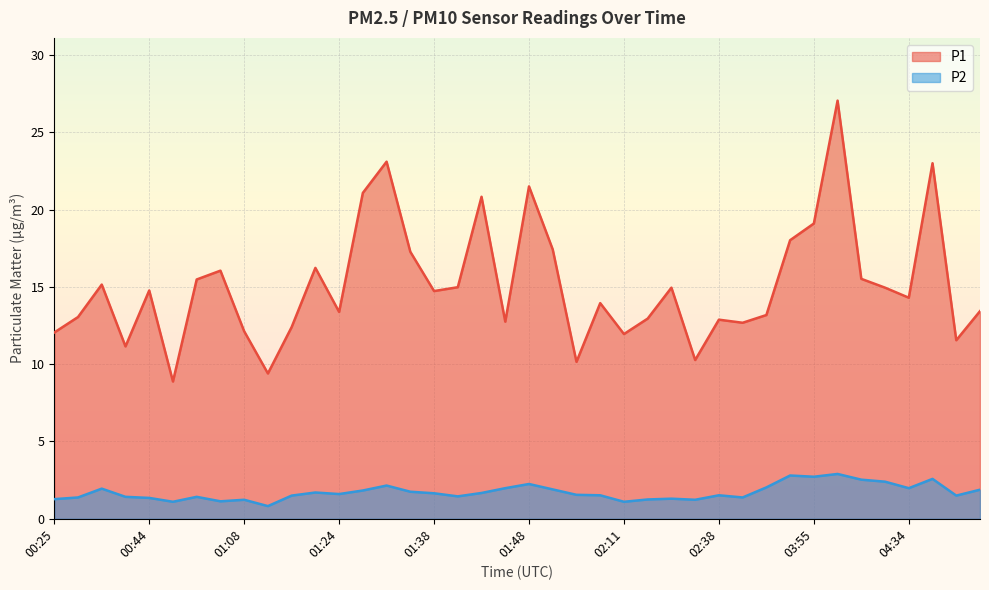

Reading left to right, transcribe all the data shown in this chart.

P1: 00:25=12.1	00:28=13.1	00:31=15.2	00:33=11.2	00:44=14.8	00:47=8.9	00:55=15.5	01:00=16.1	01:08=12.1	01:16=9.4	01:19=12.4	01:22=16.2	01:24=13.4	01:27=21.1	01:29=23.1	01:32=17.3	01:38=14.7	01:40=15.0	01:43=20.8	01:45=12.8	01:48=21.5	01:51=17.4	02:03=10.2	02:06=13.9	02:11=11.9	02:14=12.9	02:25=14.9	02:30=10.3	02:38=12.9	03:11=12.7	03:37=13.2	03:50=18.0	03:55=19.1	03:57=27.1	04:00=15.5	04:16=14.9	04:34=14.3	04:48=23.0	04:58=11.6	05:07=13.4
P2: 00:25=1.3	00:28=1.4	00:31=1.9	00:33=1.4	00:44=1.4	00:47=1.1	00:55=1.4	01:00=1.1	01:08=1.2	01:16=0.8	01:19=1.5	01:22=1.7	01:24=1.6	01:27=1.8	01:29=2.1	01:32=1.8	01:38=1.6	01:40=1.4	01:43=1.7	01:45=2.0	01:48=2.2	01:51=1.9	02:03=1.6	02:06=1.5	02:11=1.1	02:14=1.2	02:25=1.3	02:30=1.2	02:38=1.5	03:11=1.4	03:37=2.0	03:50=2.8	03:55=2.7	03:57=2.9	04:00=2.5	04:16=2.4	04:34=2.0	04:48=2.6	04:58=1.5	05:07=1.9